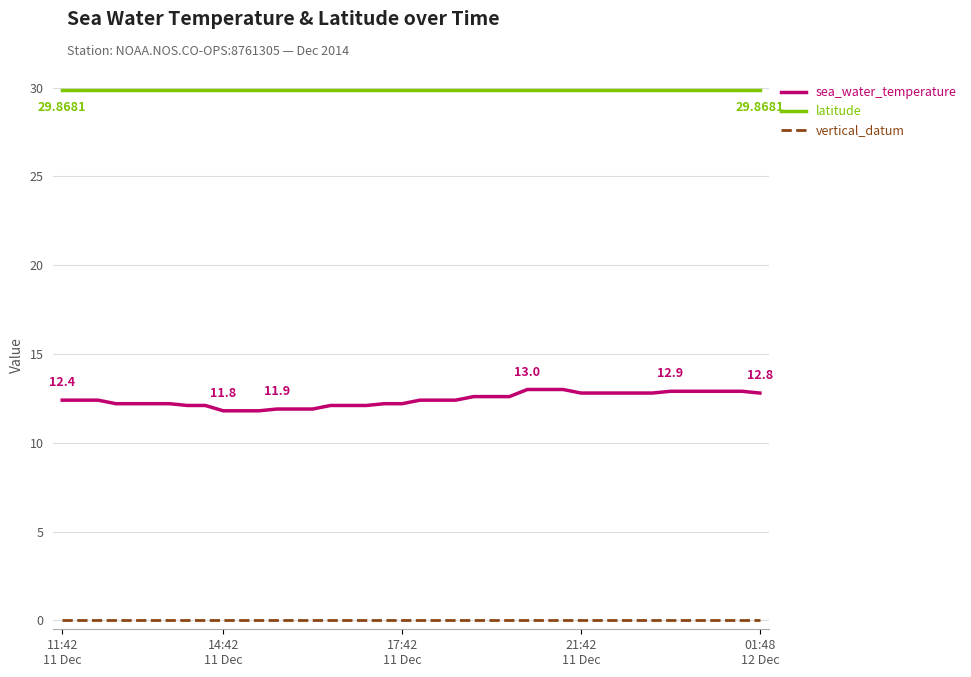

Which series has the largest total across all categories?

latitude